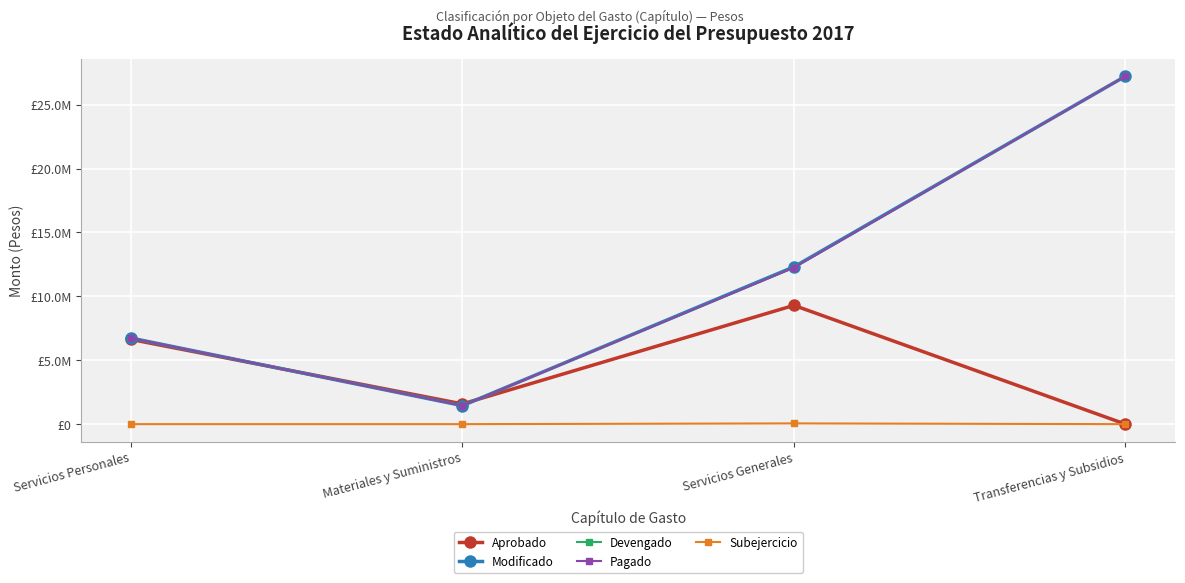

True or false: Aprobado has a value of -3438770.0 at Transferencias y Subsidios.

False